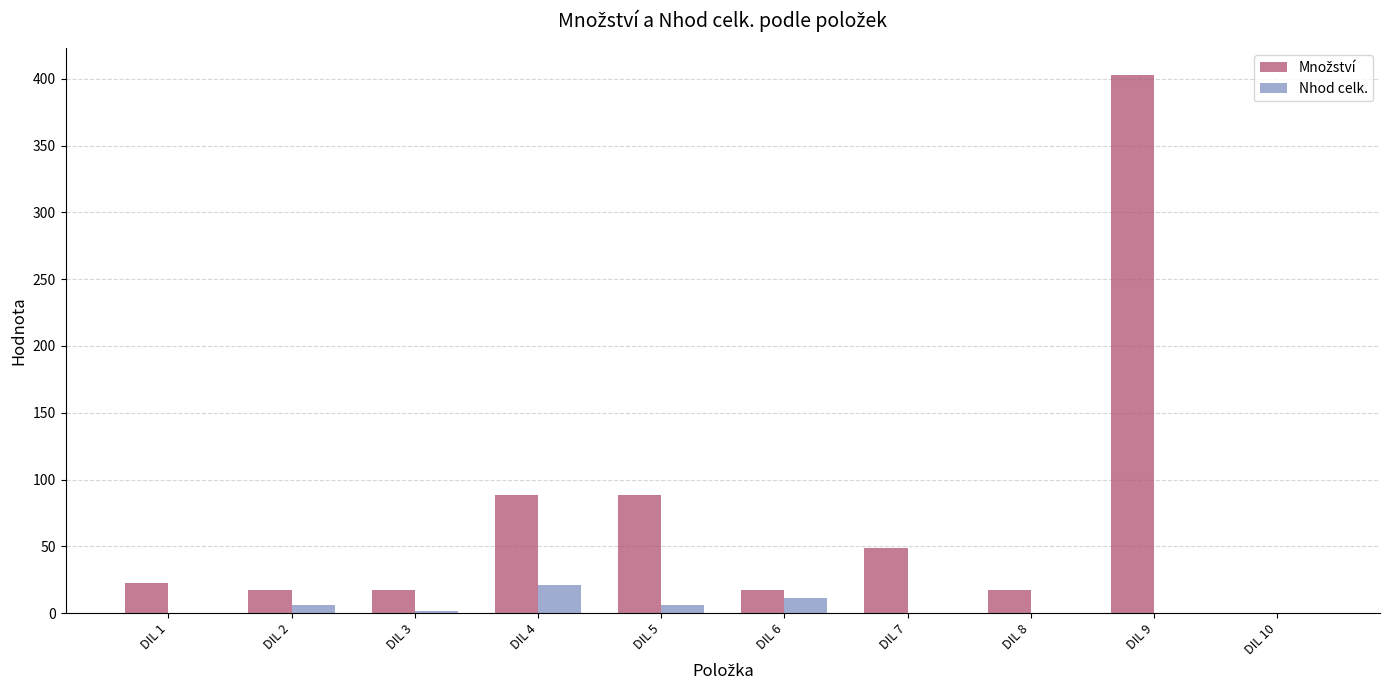

What is the sum of all Nhod celk. values?

47.1